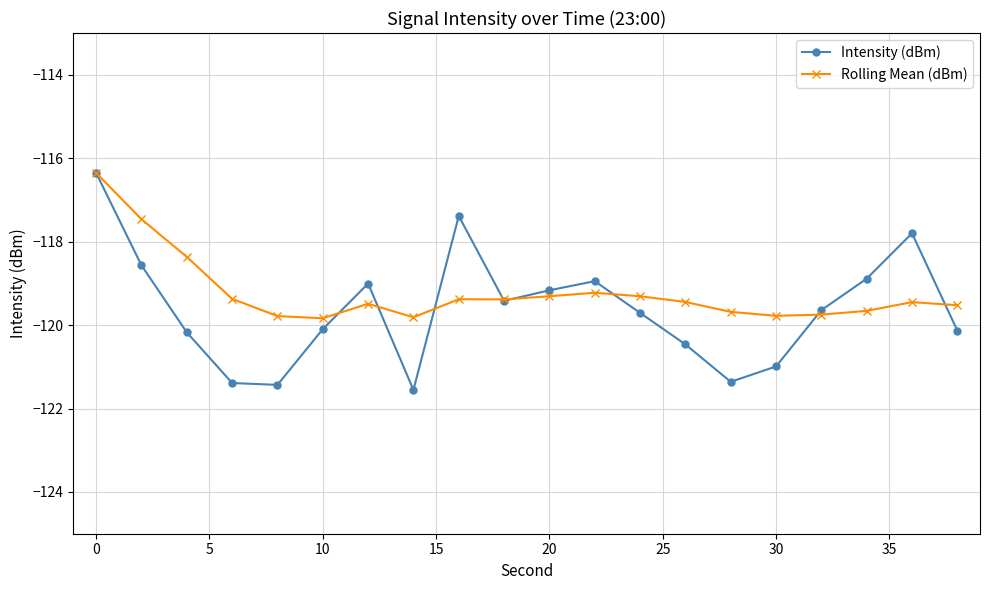

What is the value of the Intensity (dBm) point at the 19th from the left?

-117.8